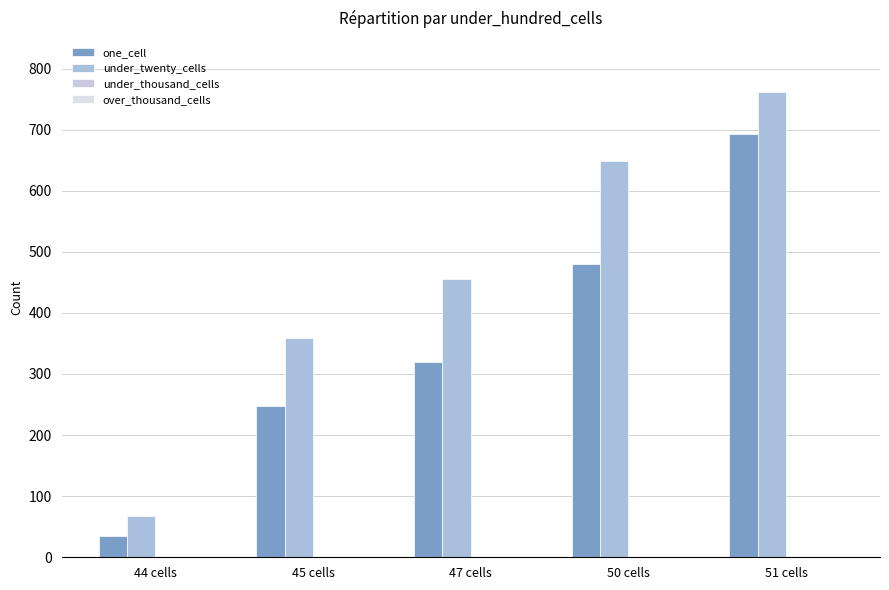

Reading right to left, list all the values displayed in this chart.

one_cell: 693	480	320	248	35
under_twenty_cells: 761	648	456	359	68
under_thousand_cells: 0	0	0	0	0
over_thousand_cells: 0	0	0	0	0